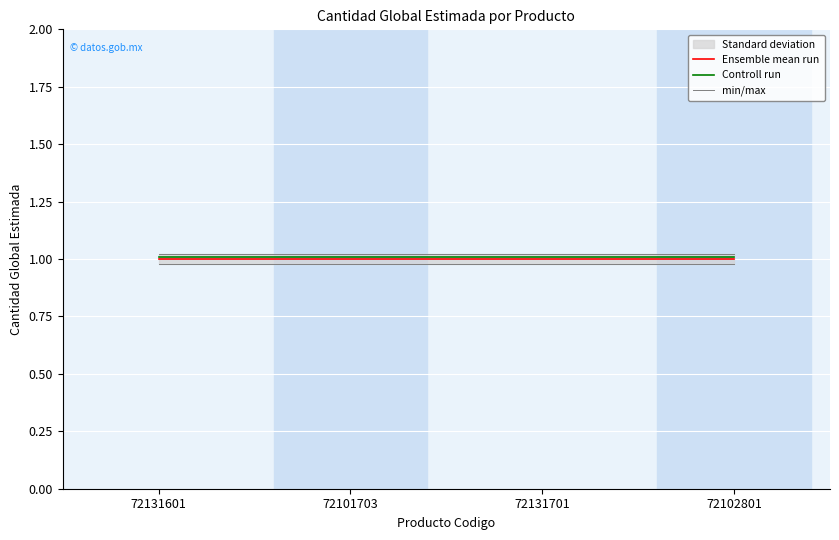

At which category is the sum across all series the highest?

72131601